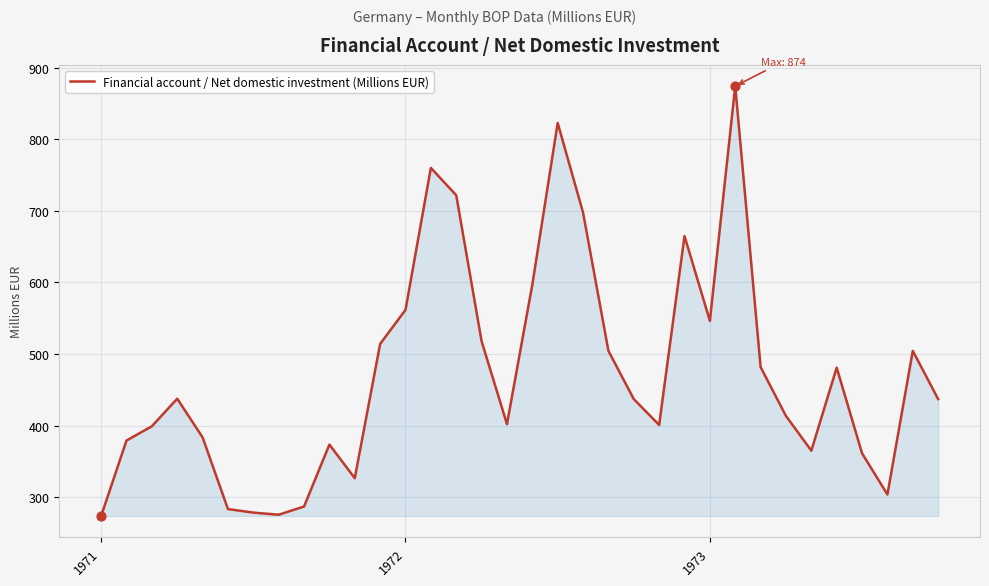

What is the minimum value shown in the chart?

273.6